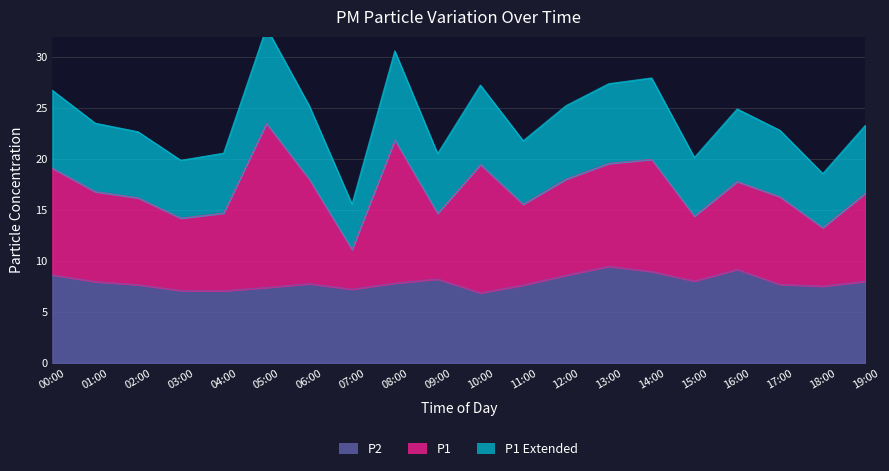

The value of P1 at 07:00 is 11.1. True or false?

True